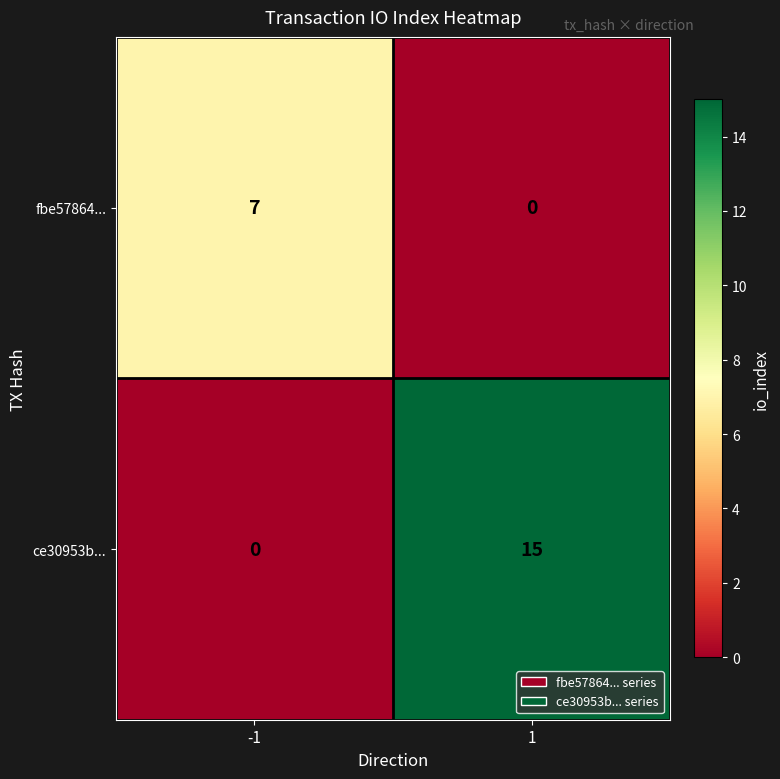

True or false: ce30953b... has a value of 15 at 1.

True